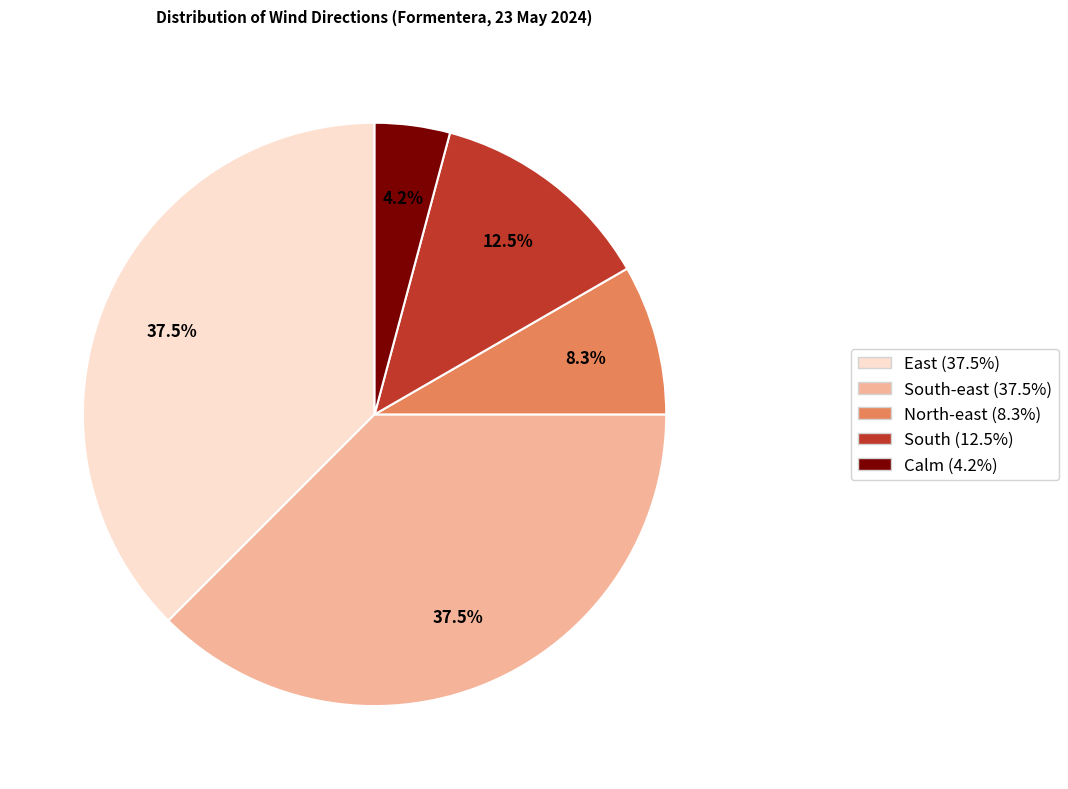

Is there a majority slice in this chart?

No